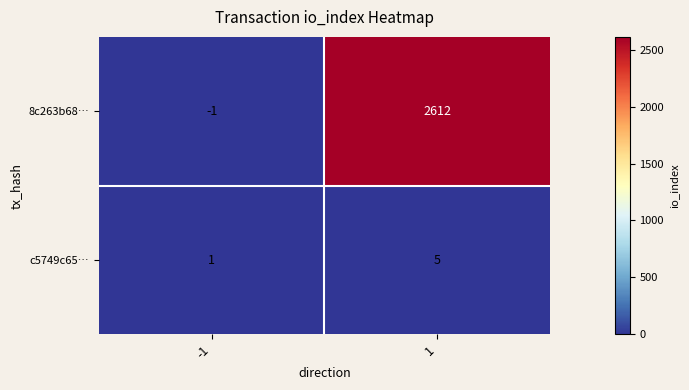

Count the number of categories in the chart.

2